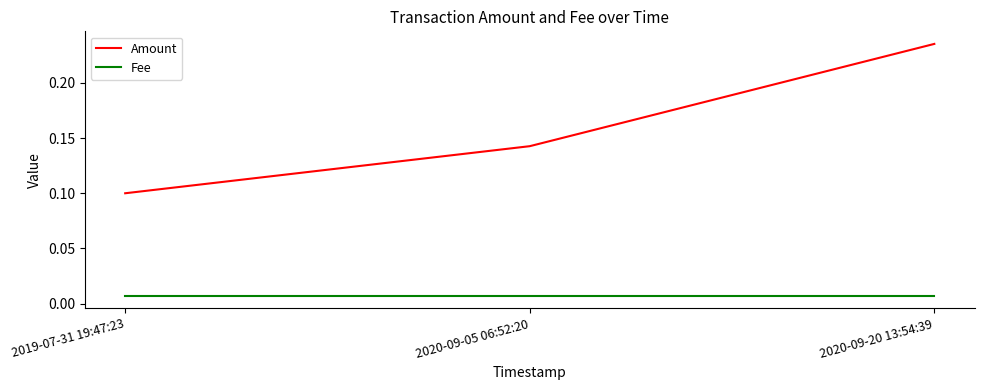

Which series has the largest total across all categories?

Amount